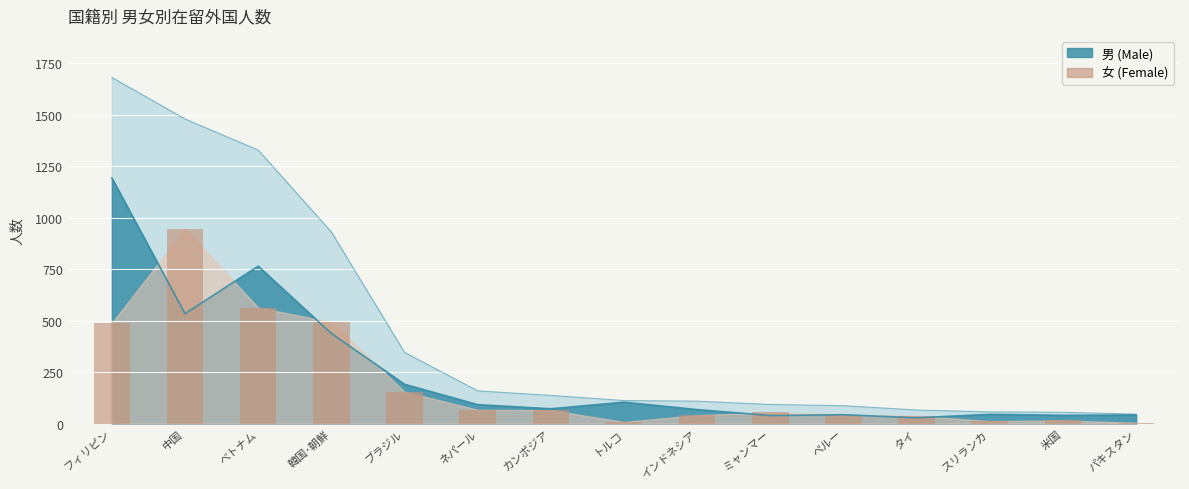

Count the number of categories in the chart.

15